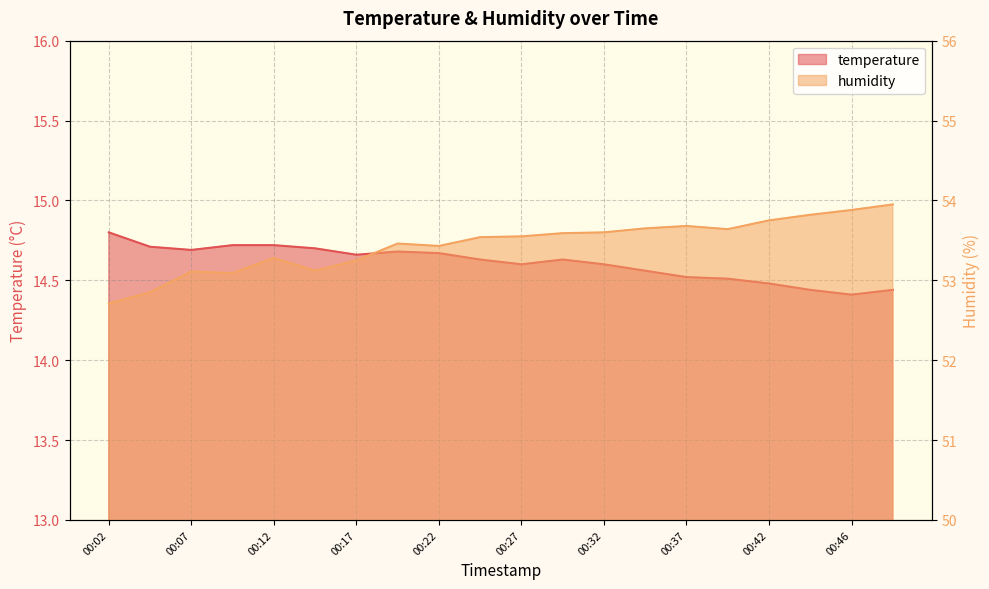

True or false: temperature and humidity cross at least once.

False